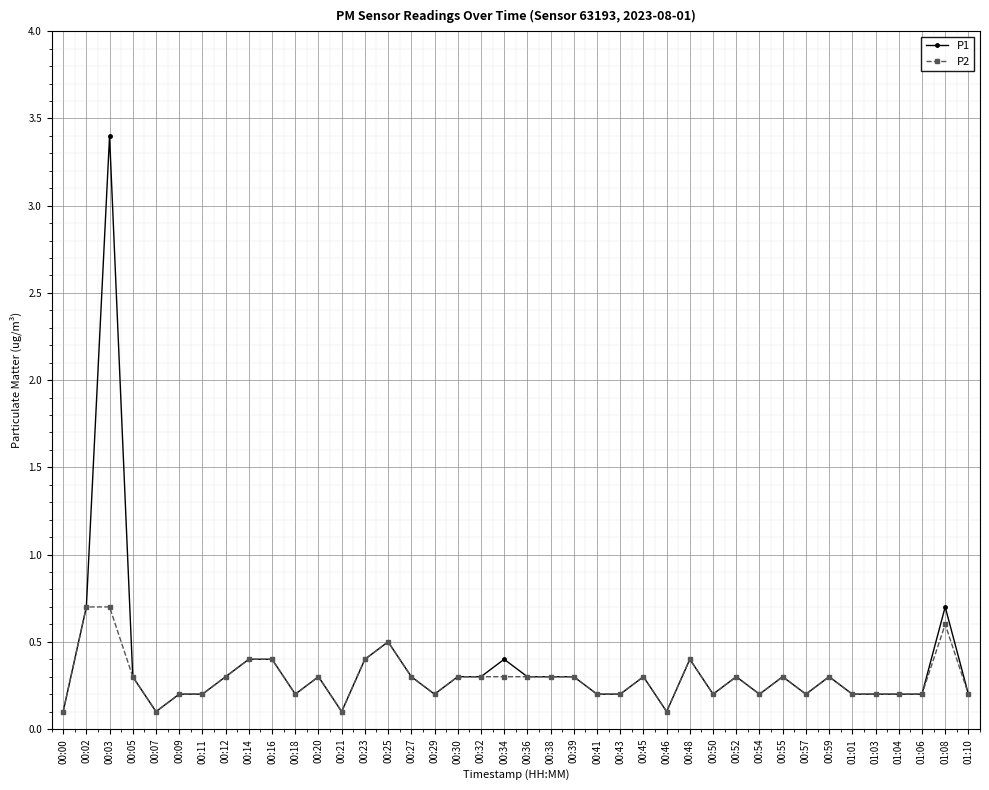

What is the difference between the second highest and minimum values in the P1 series?

0.6